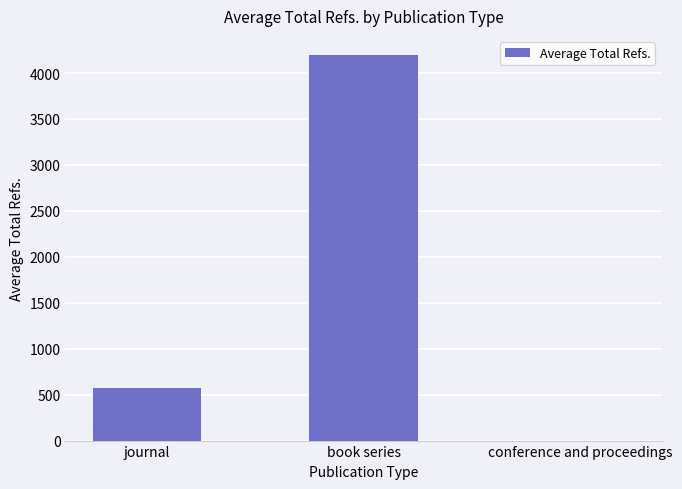

What is the sum of all values?

4766.0